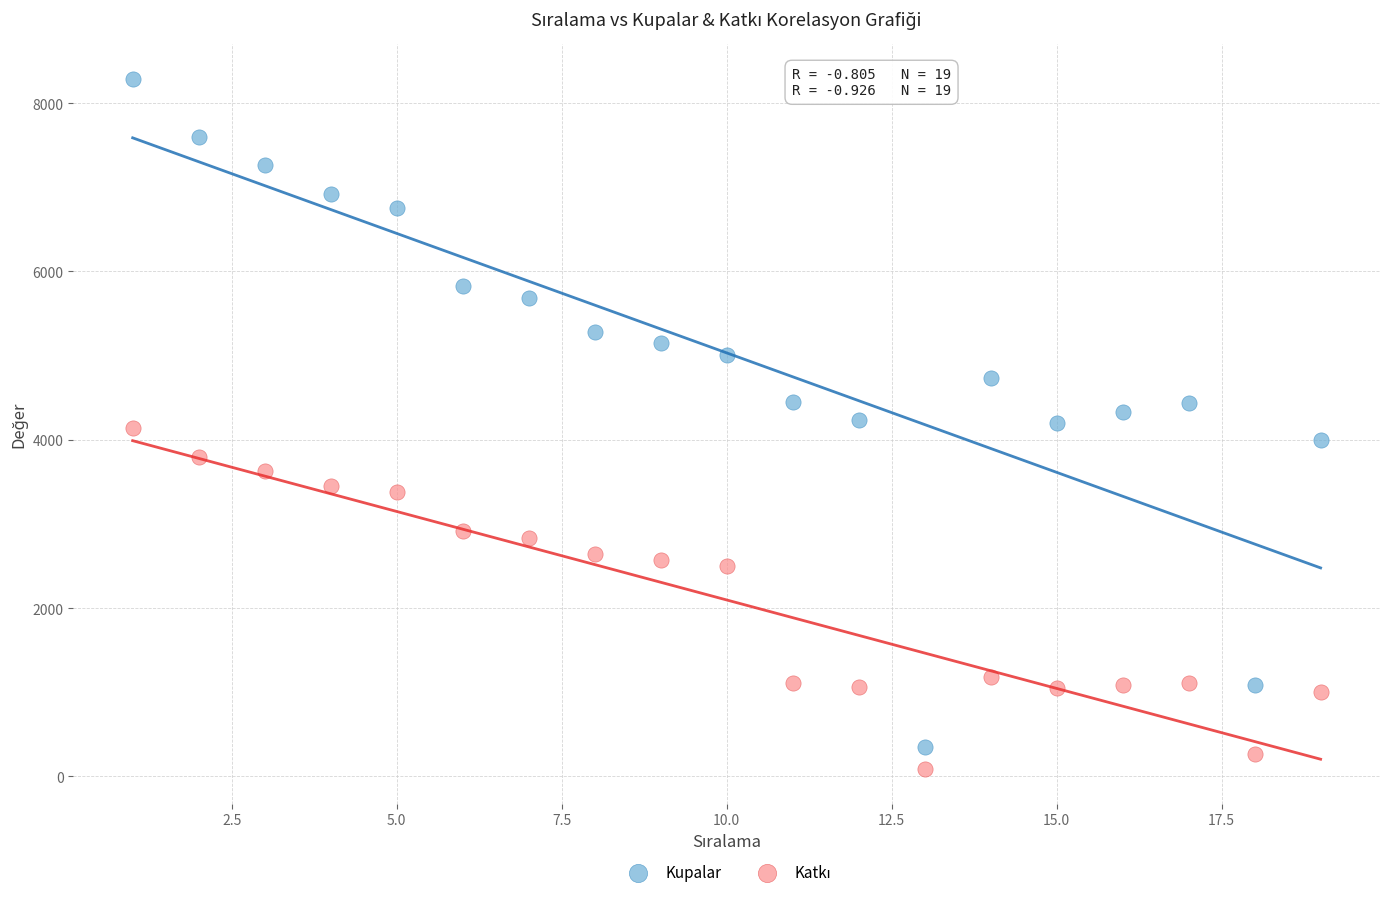

What is the X range (max minus min) for the scatter plot?

18